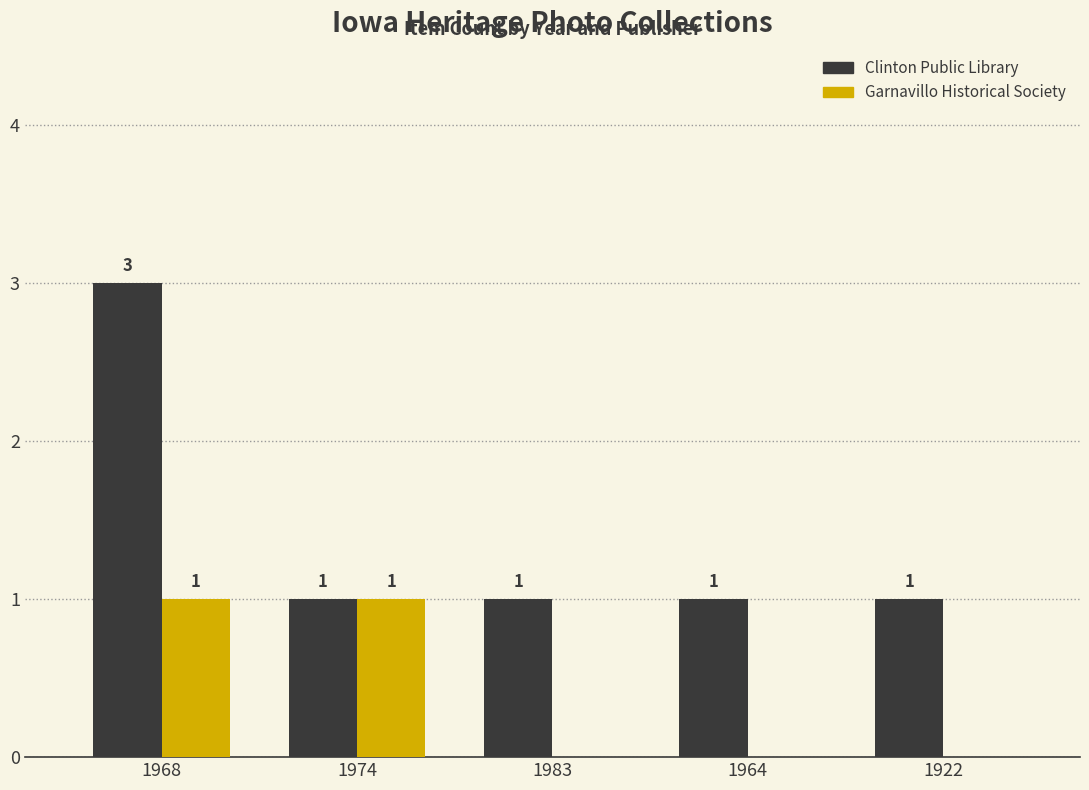

Reading left to right, extract all data points from this chart.

Clinton Public Library: 3	1	1	1	1
Garnavillo Historical Society: 1	1	0	0	0